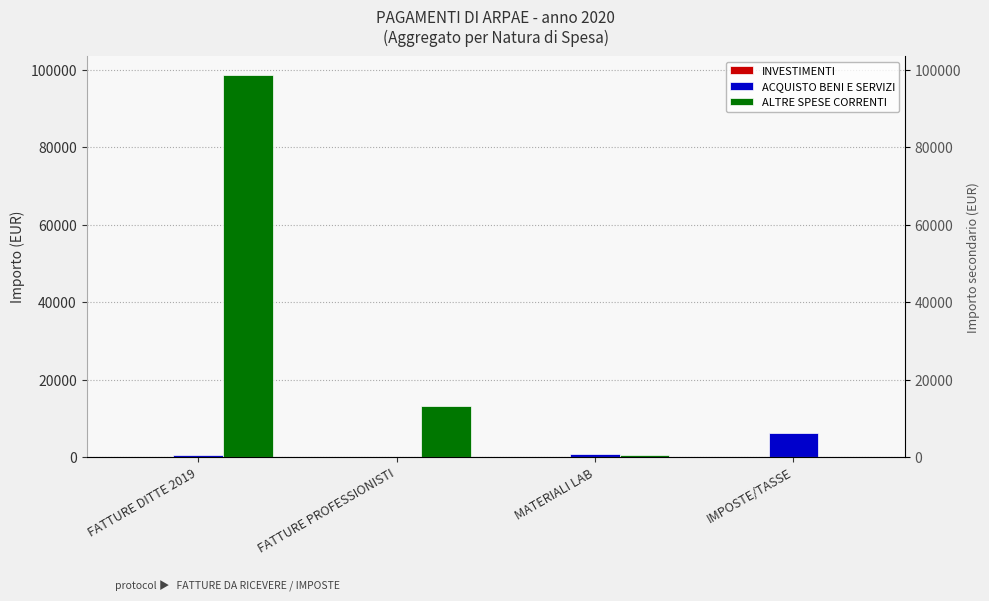

What is the value of the ALTRE SPESE CORRENTI bar at the 2nd from the left?

13260.5